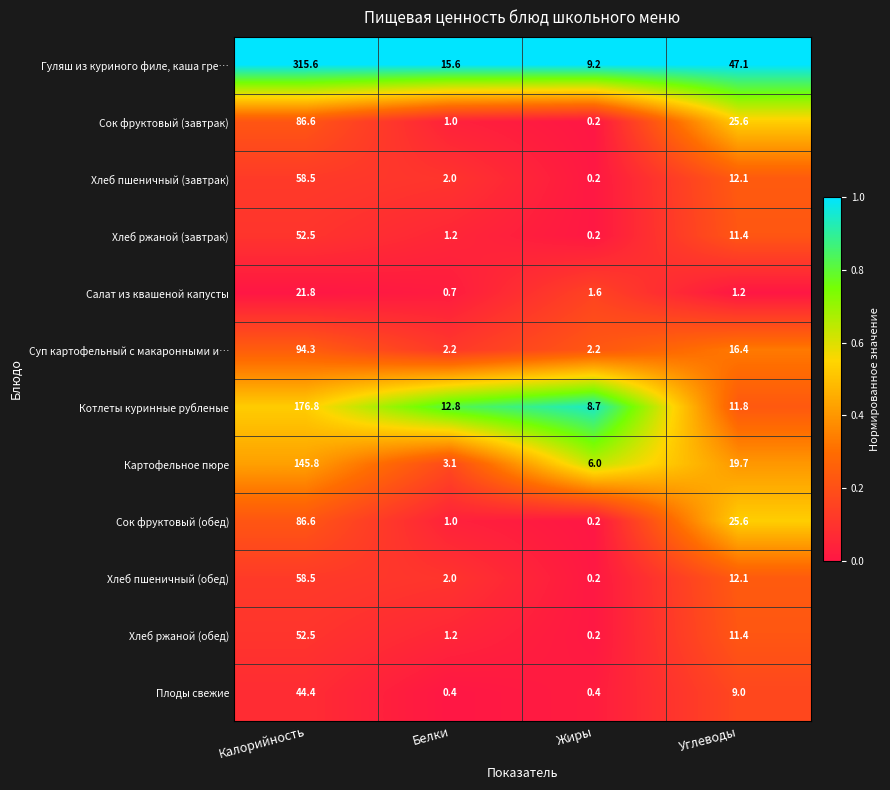

What is the difference between the second highest and second lowest values in the Плоды свежие series?

8.6